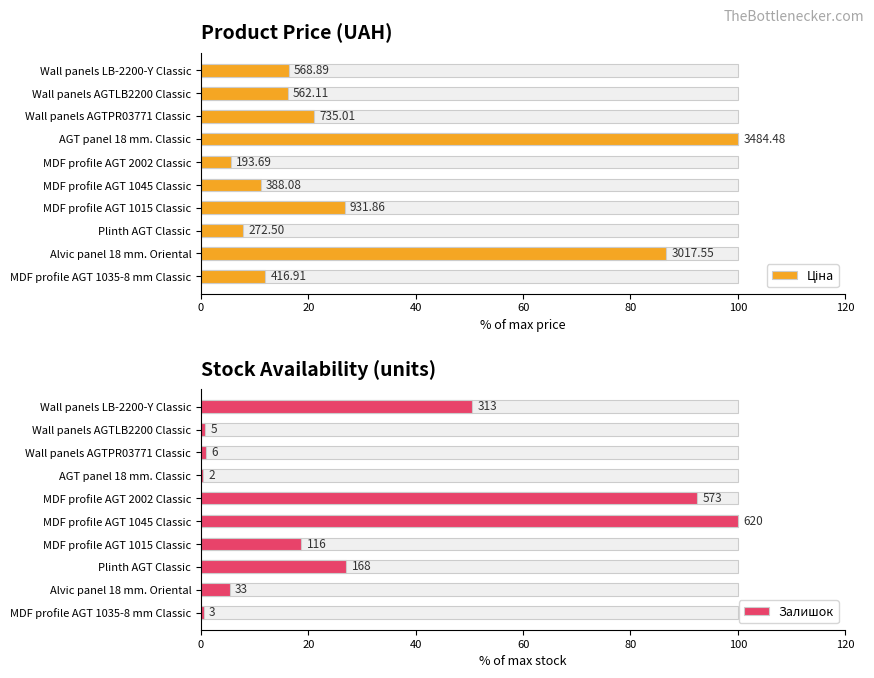

What position from the left is Wall panels LB-2200-Y Classic?

1